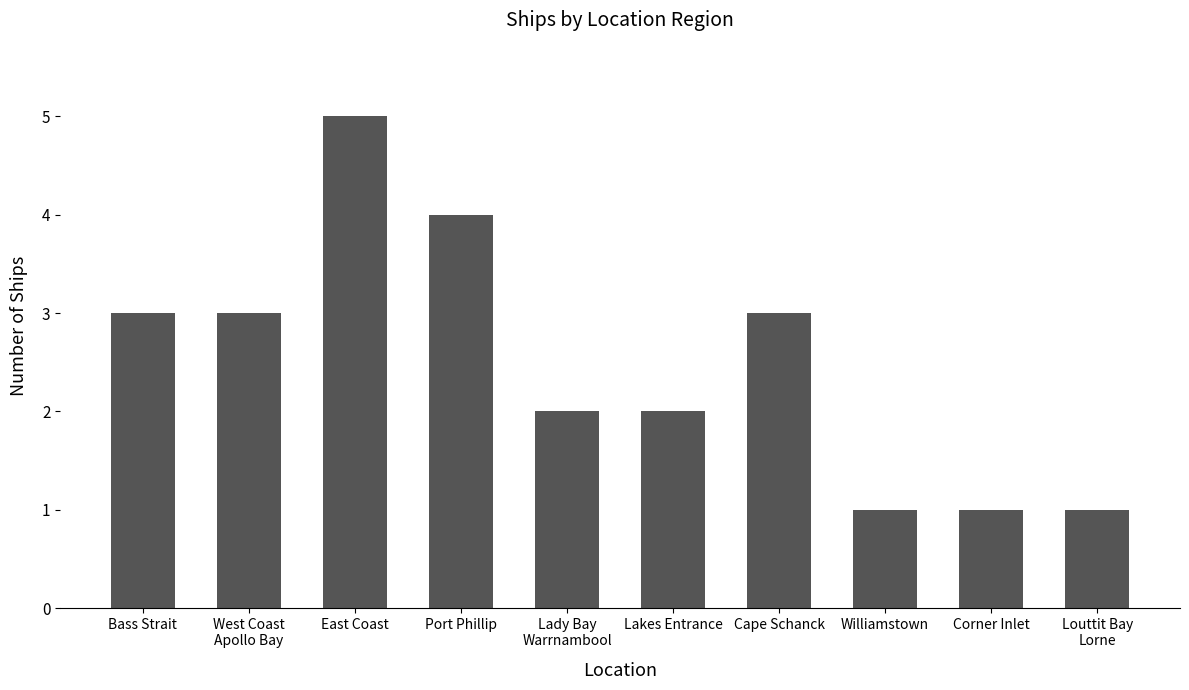

How many values are between 1 and 3?

8